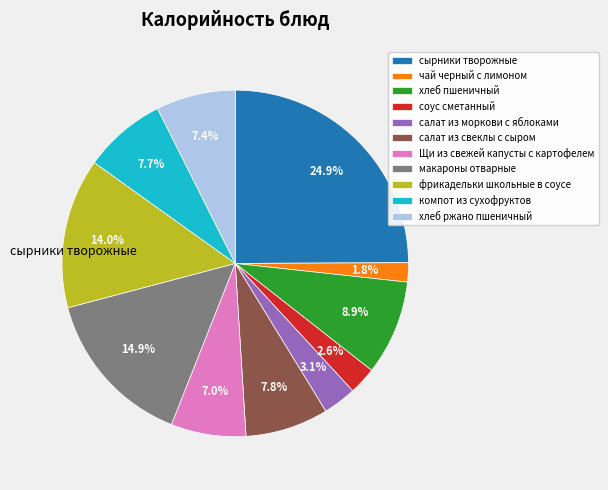

To the nearest percent, what percentage of the pie is Щи из свежей капусты с картофелем?

7%